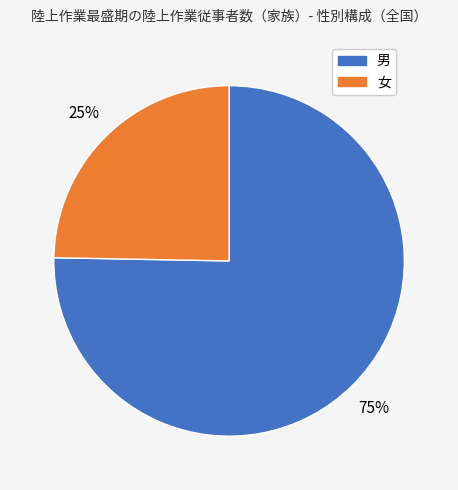

How many slices are in this pie chart?

2